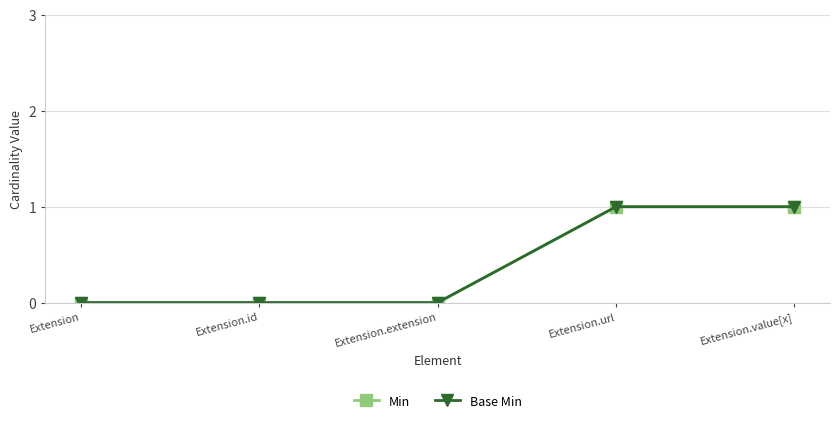

What value does the Base Min series have at Extension.url?

1